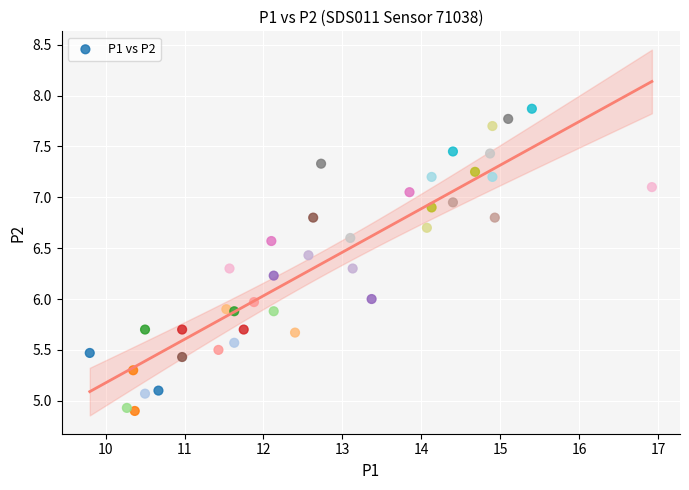

What is the range of Y values (max minus min)?

3.0